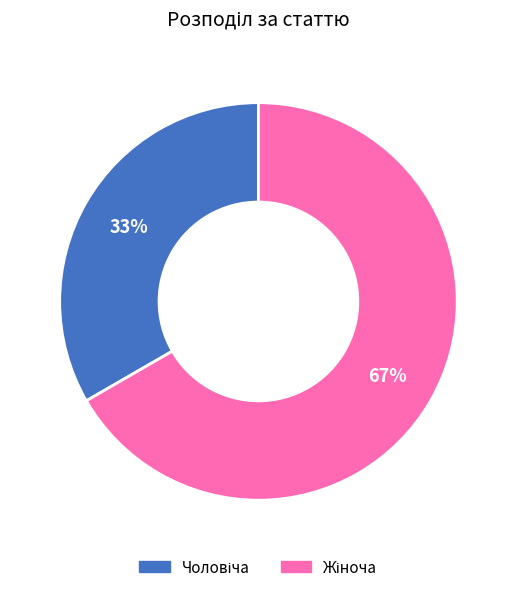

Count the number of slices in the pie.

2